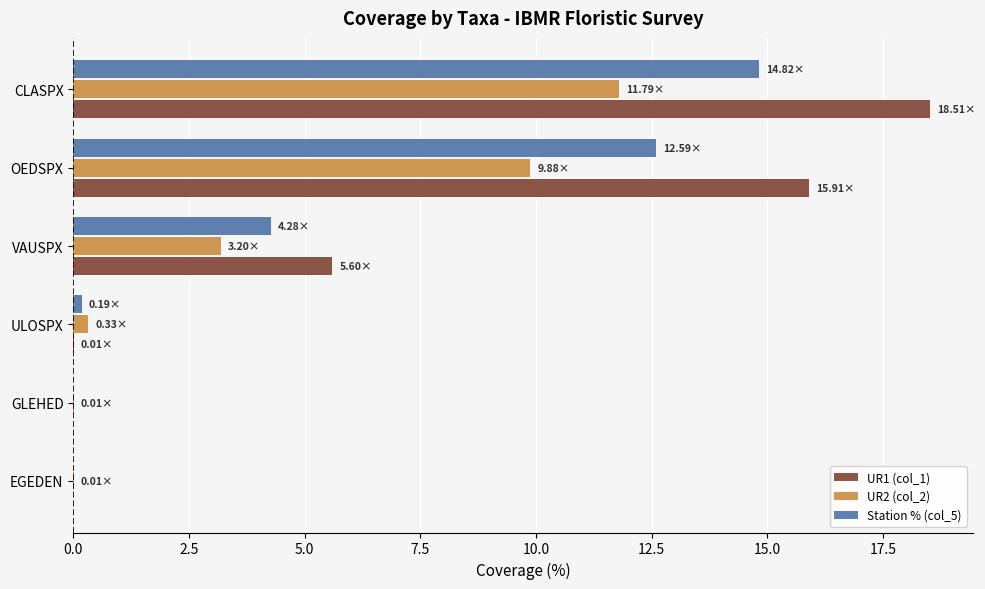

Between VAUSPX and CLASPX, which series saw the biggest shift?

UR1 (col_1)